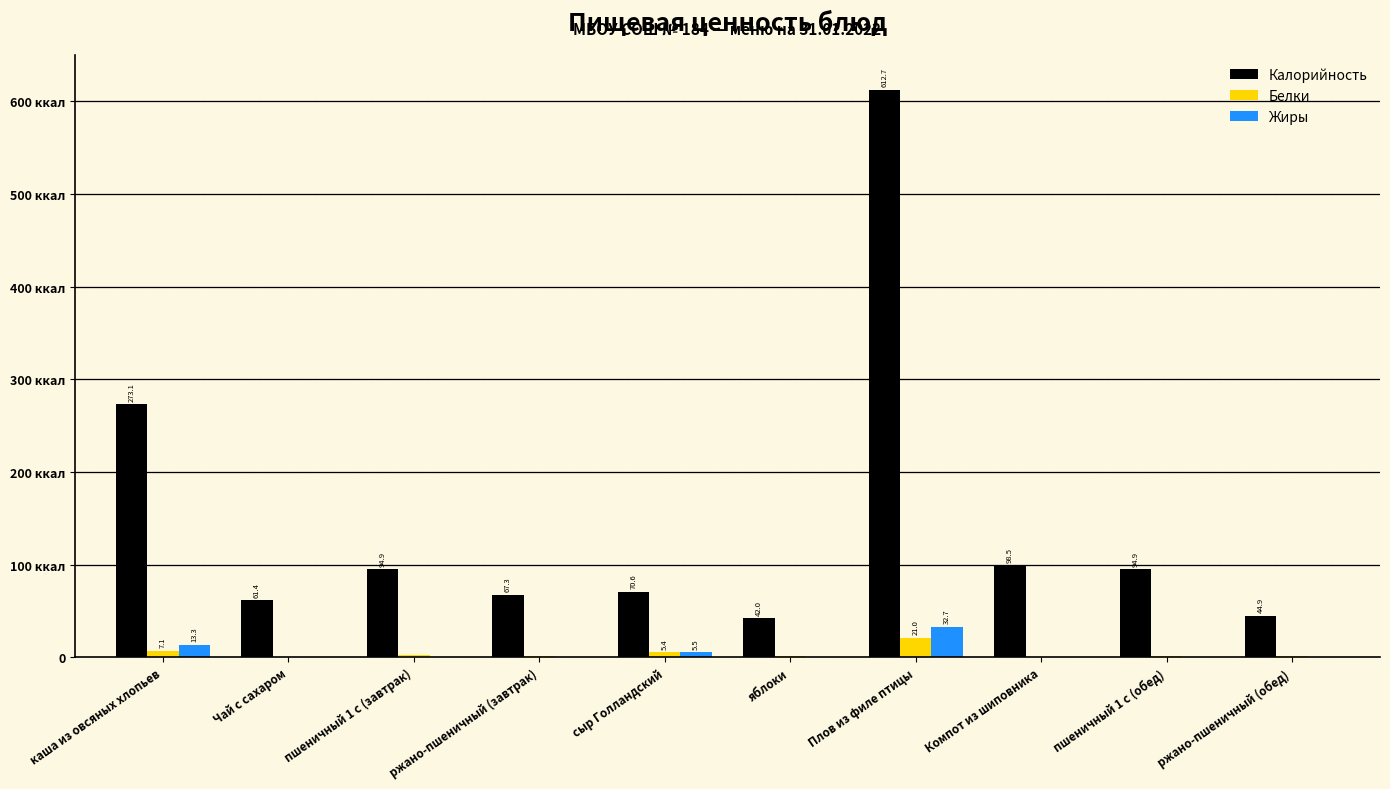

What are all the series names shown in the legend?

Калорийность, Белки, Жиры